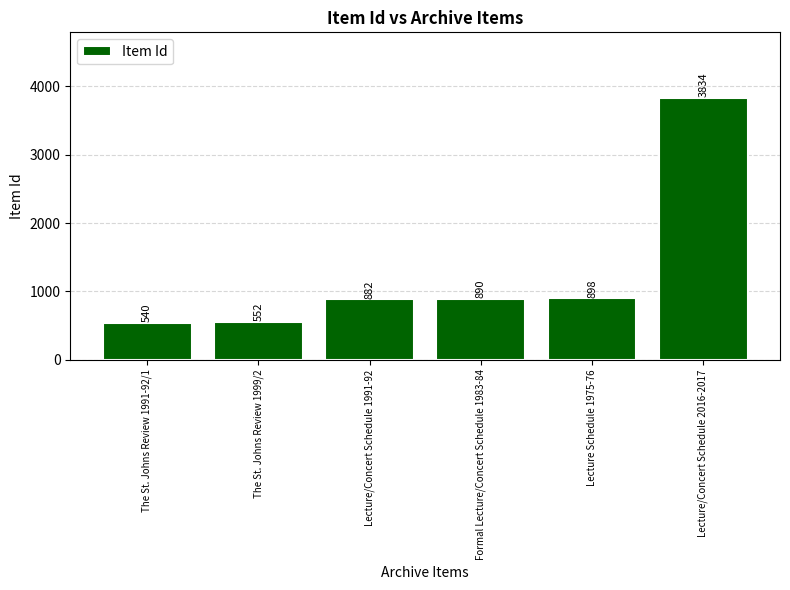

What is the label of the 1st bar from the right?

Lecture/Concert Schedule 2016-2017